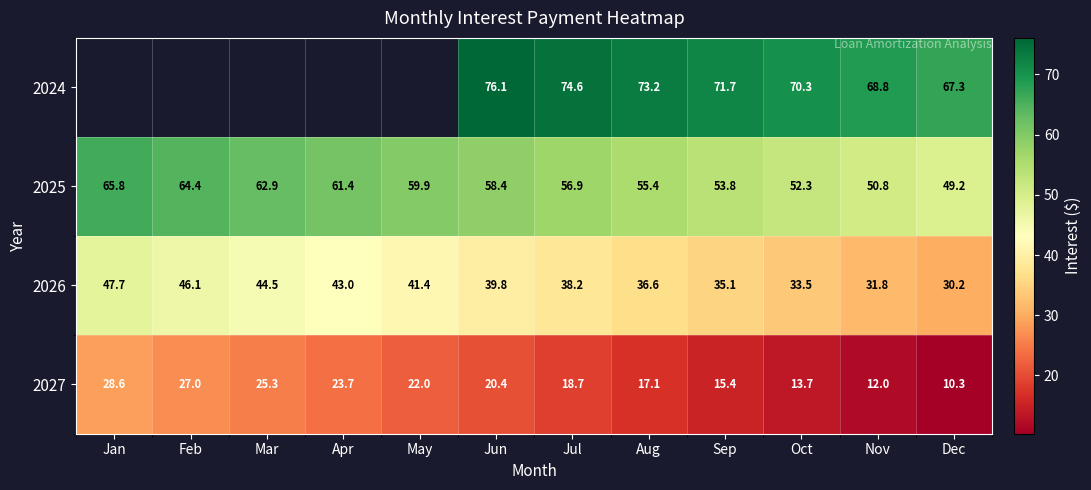

At which label does 2026 reach its peak?

Jan